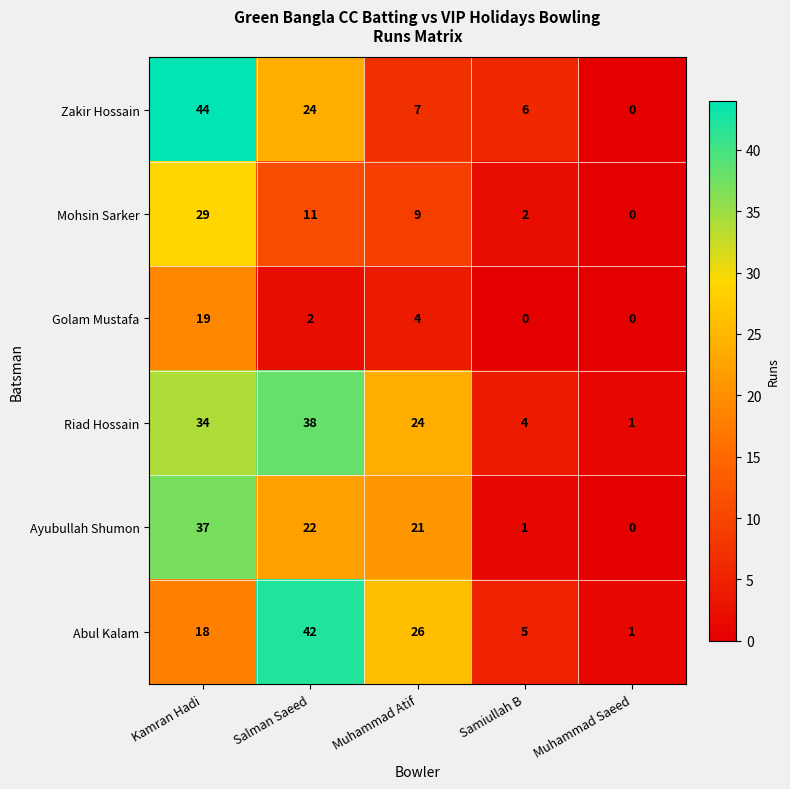

Between Salman Saeed and Muhammad Saeed, which series saw the biggest shift?

Abul Kalam